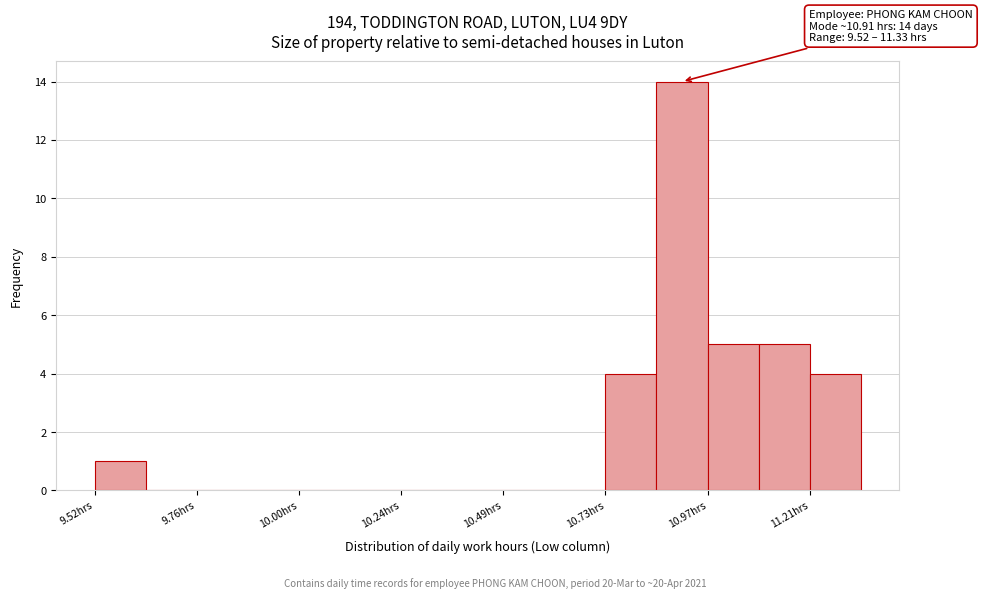

Around what value on the x-axis is the tallest bar? Give the approximate position of its centre, as read against the axis.

10.90